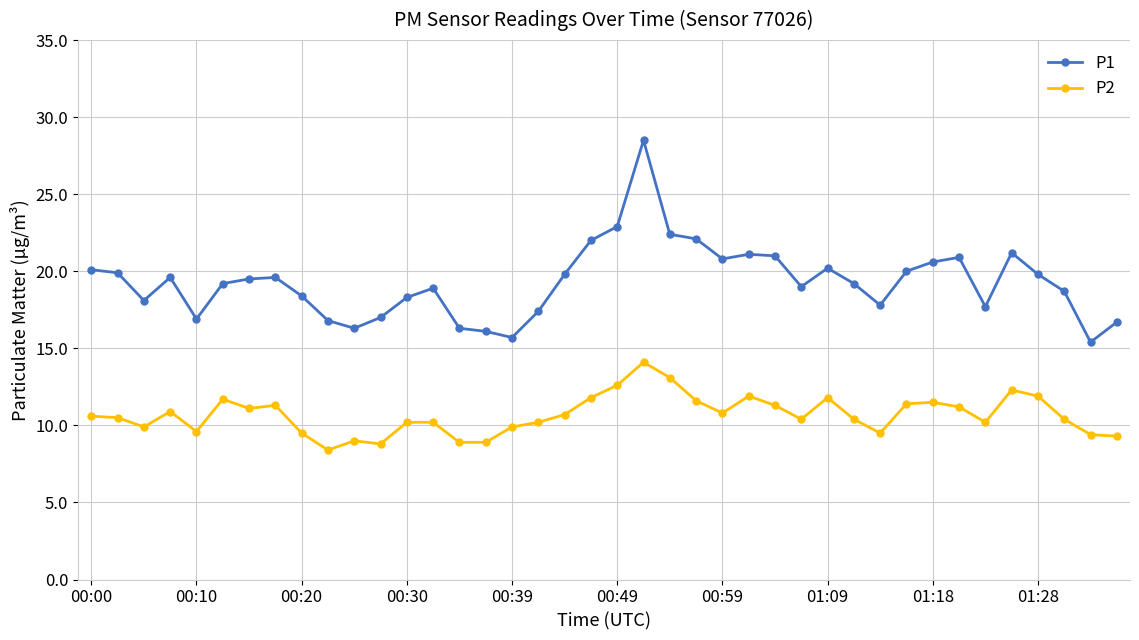

Rank the series by their average value, from highest to lowest.

P1, P2